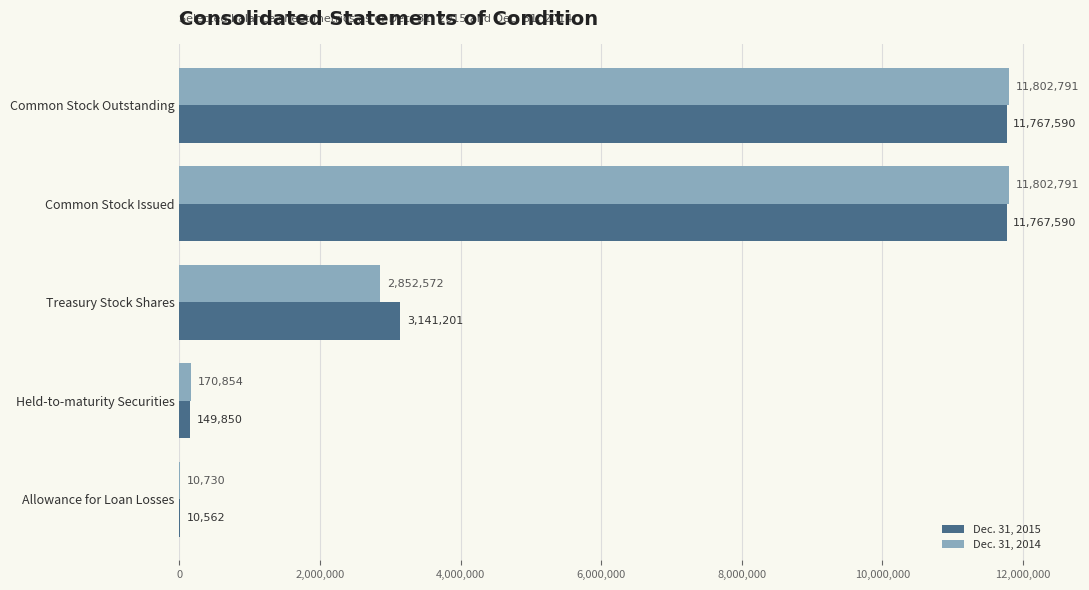

Which series changed the most between Treasury Stock Shares and Allowance for Loan Losses?

Dec. 31, 2015